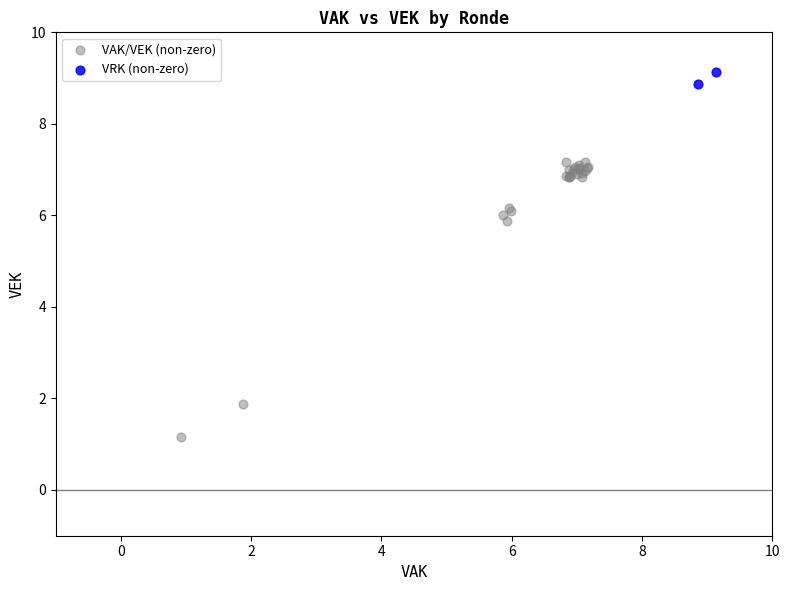

Which series reaches the minimum Y coordinate?

VAK/VEK (non-zero)